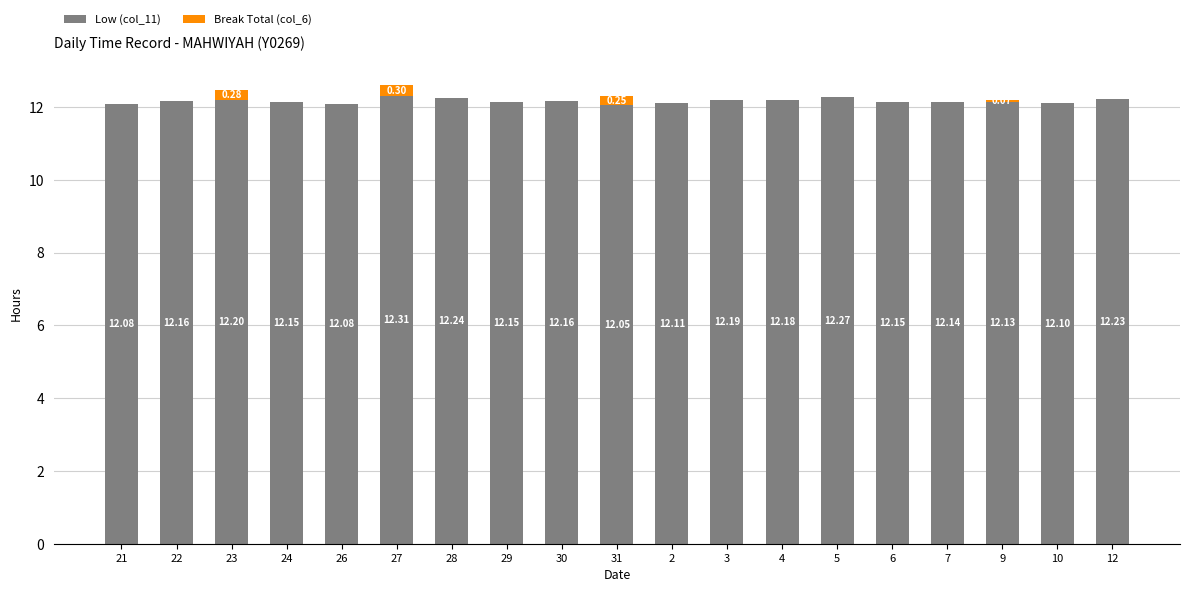

What is the sum of the Low (col_11) values at 24 and 27?

24.5